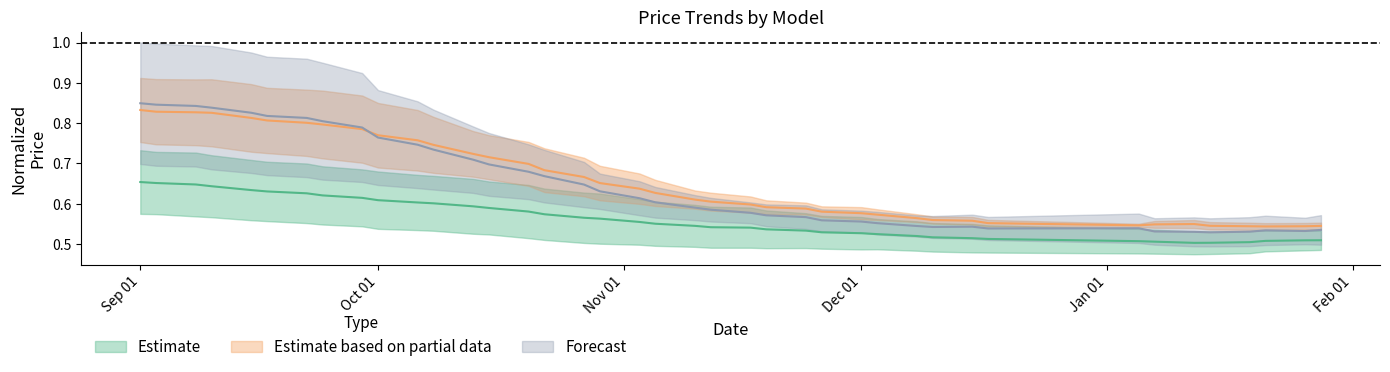

Does the chart have visible grid lines?

No